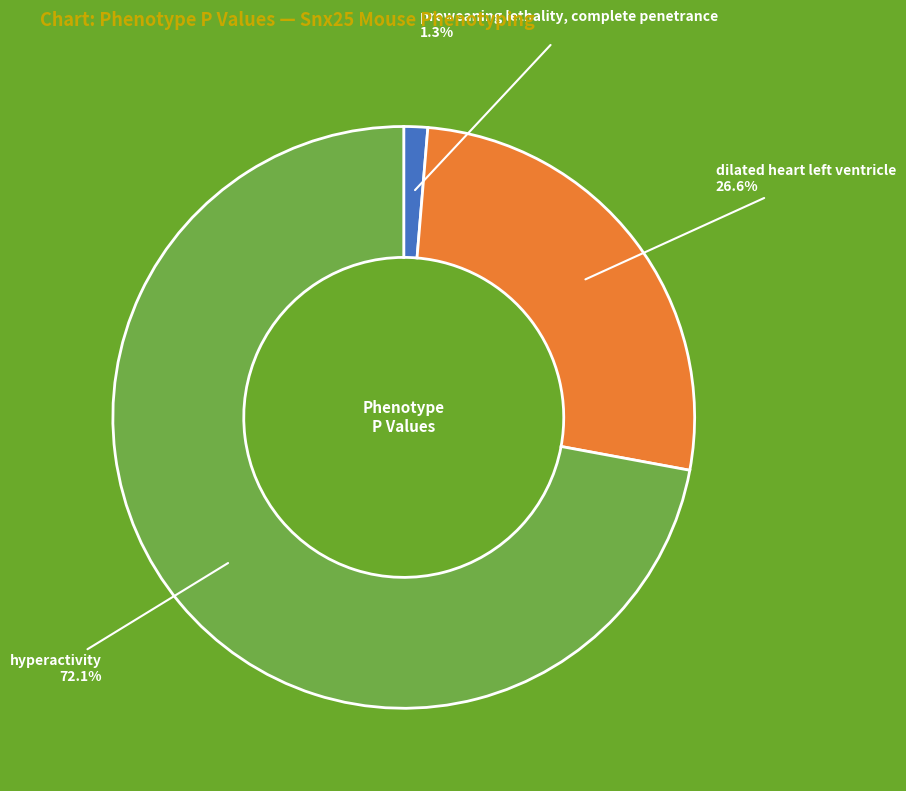

Is there a majority slice in this chart?

Yes